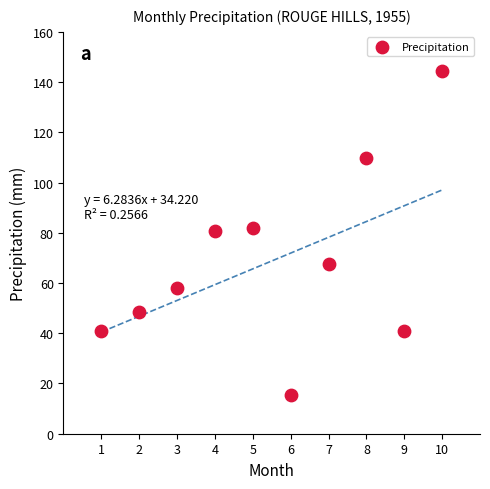

What is the range of X values (max minus min)?

9.0